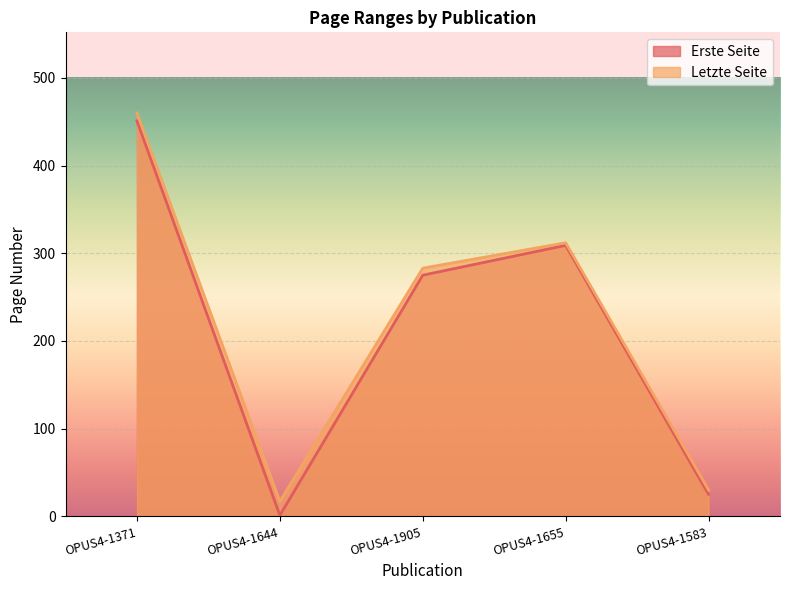

What is the difference between the maximum and minimum values in the Erste Seite series?

450